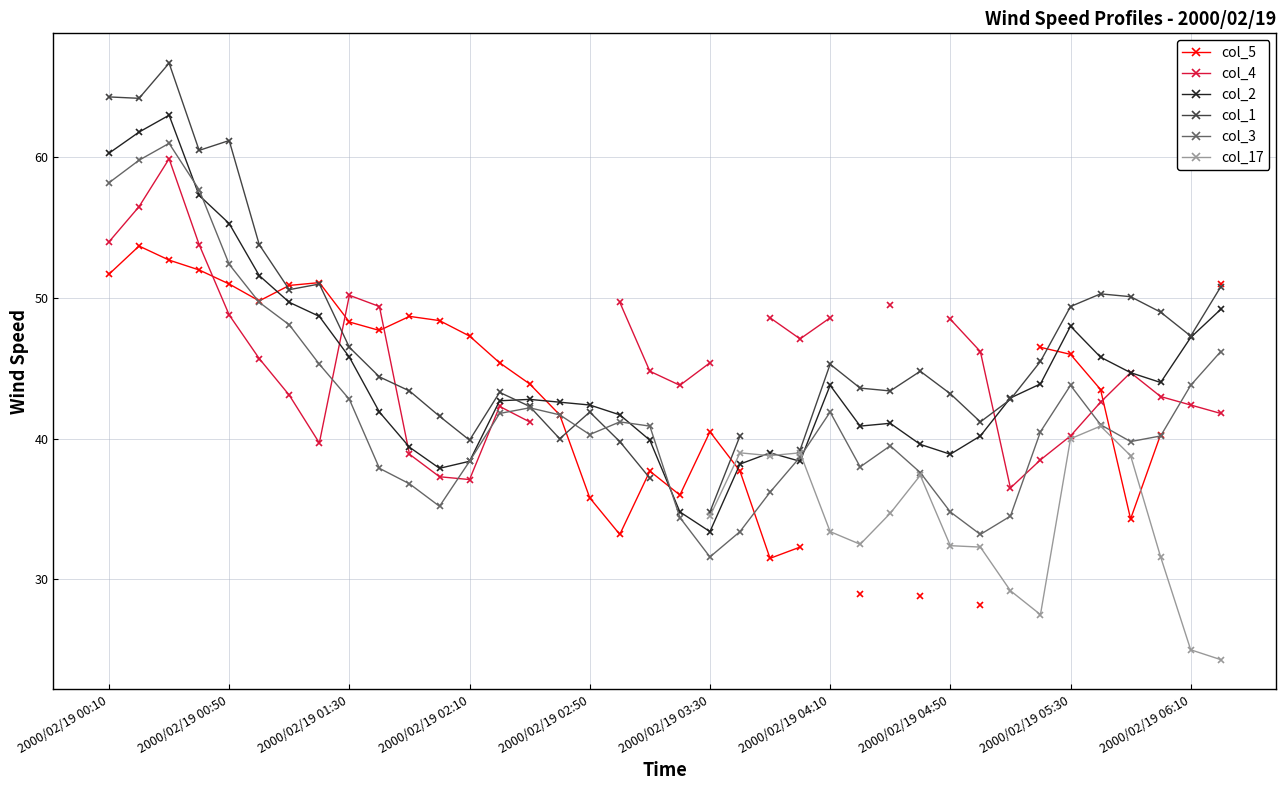

At which label does col_2 reach its minimum?

2000/02/19 03:30